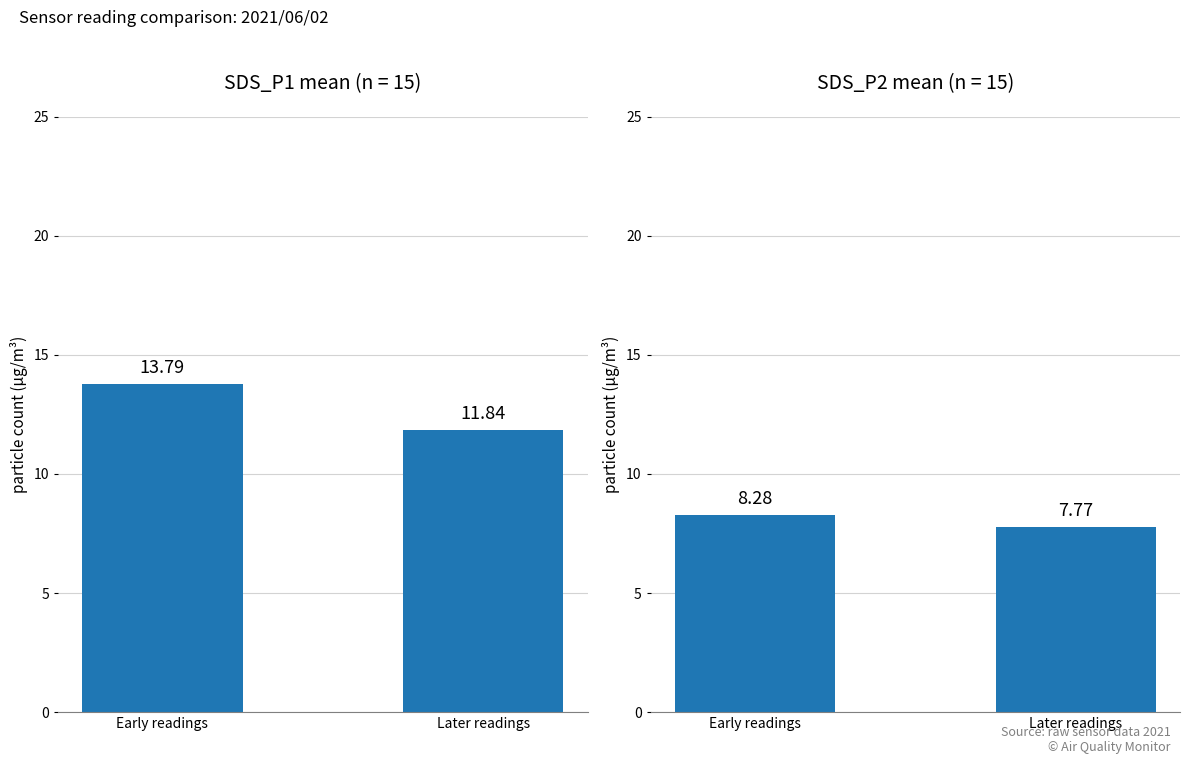

Rank the series at Early readings from highest to lowest value.

SDS_P1, SDS_P2